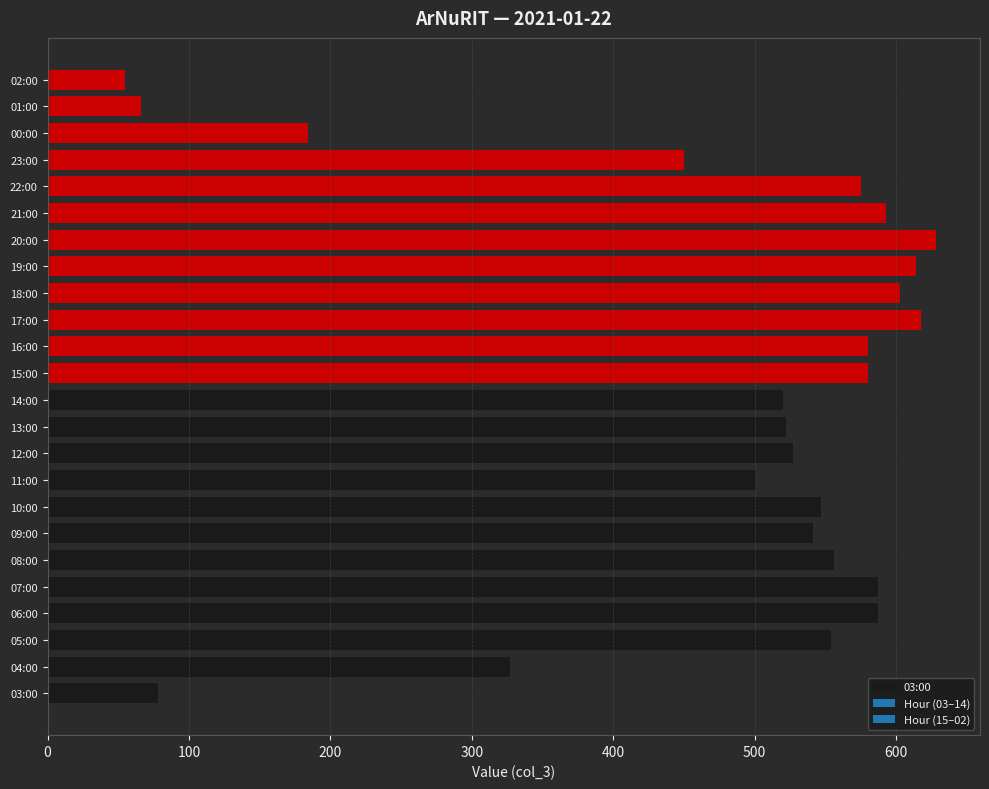

True or false: the data shows 115 at 03:00.

False